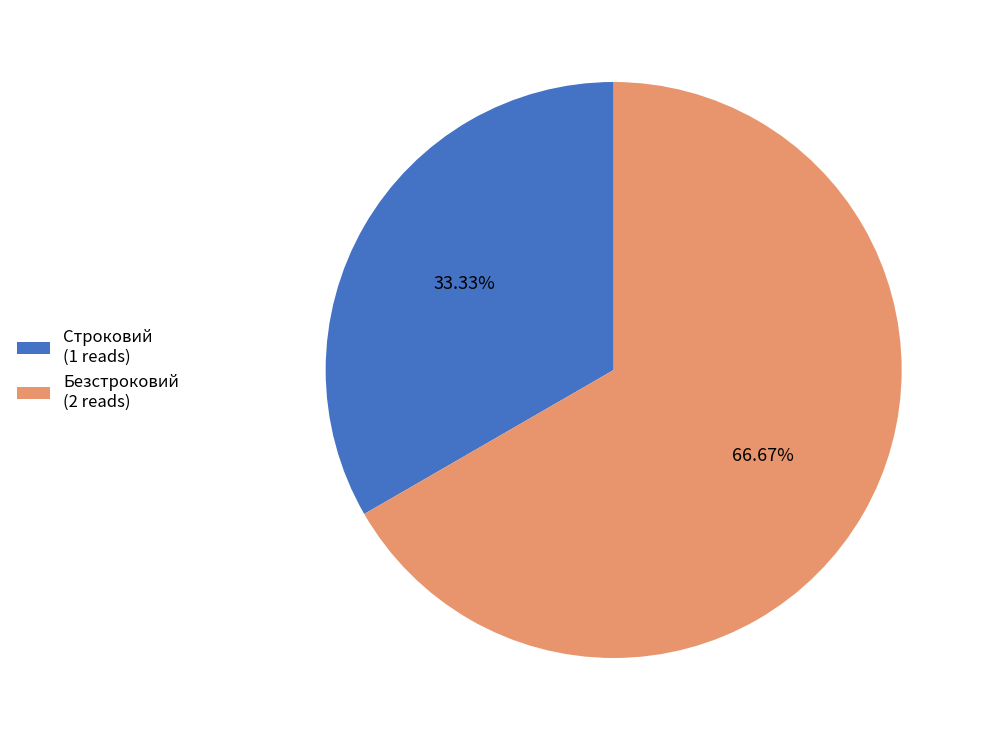

How many segments does this pie chart have?

2